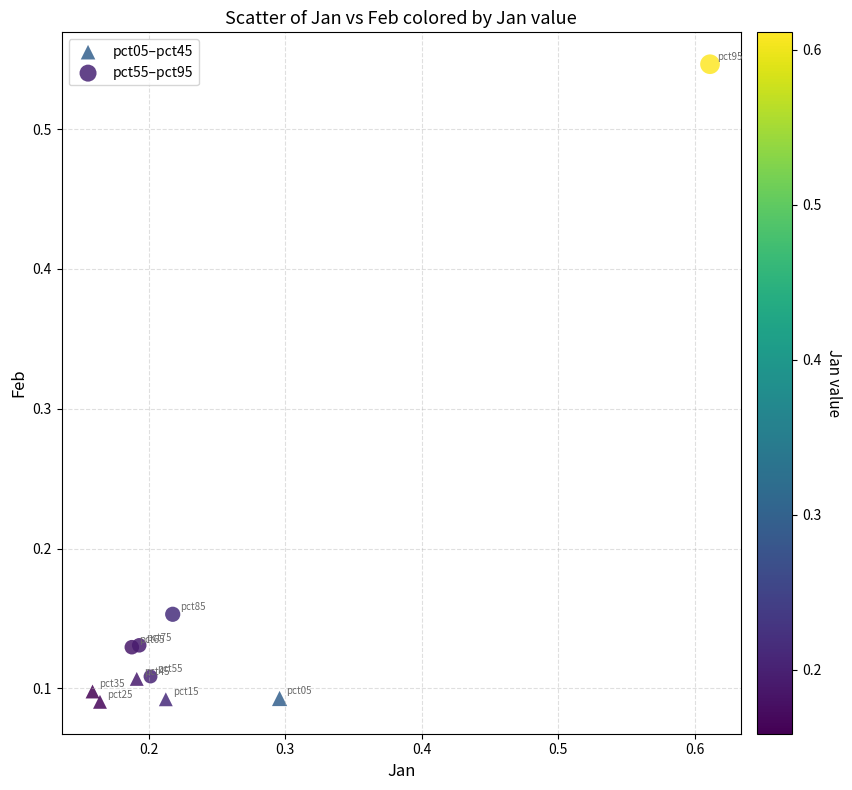

Which series contains the highest Y value?

pct55–pct95